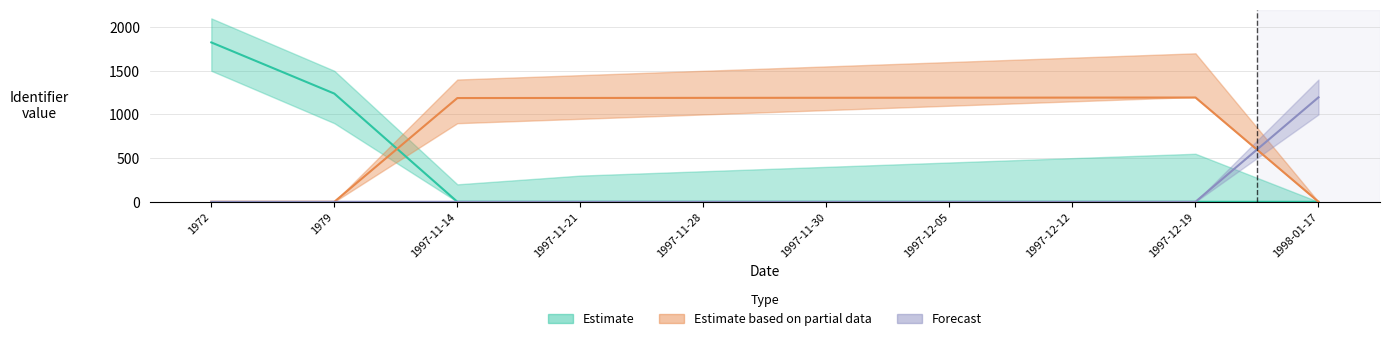

What is the label of the 1st point from the left?

1972